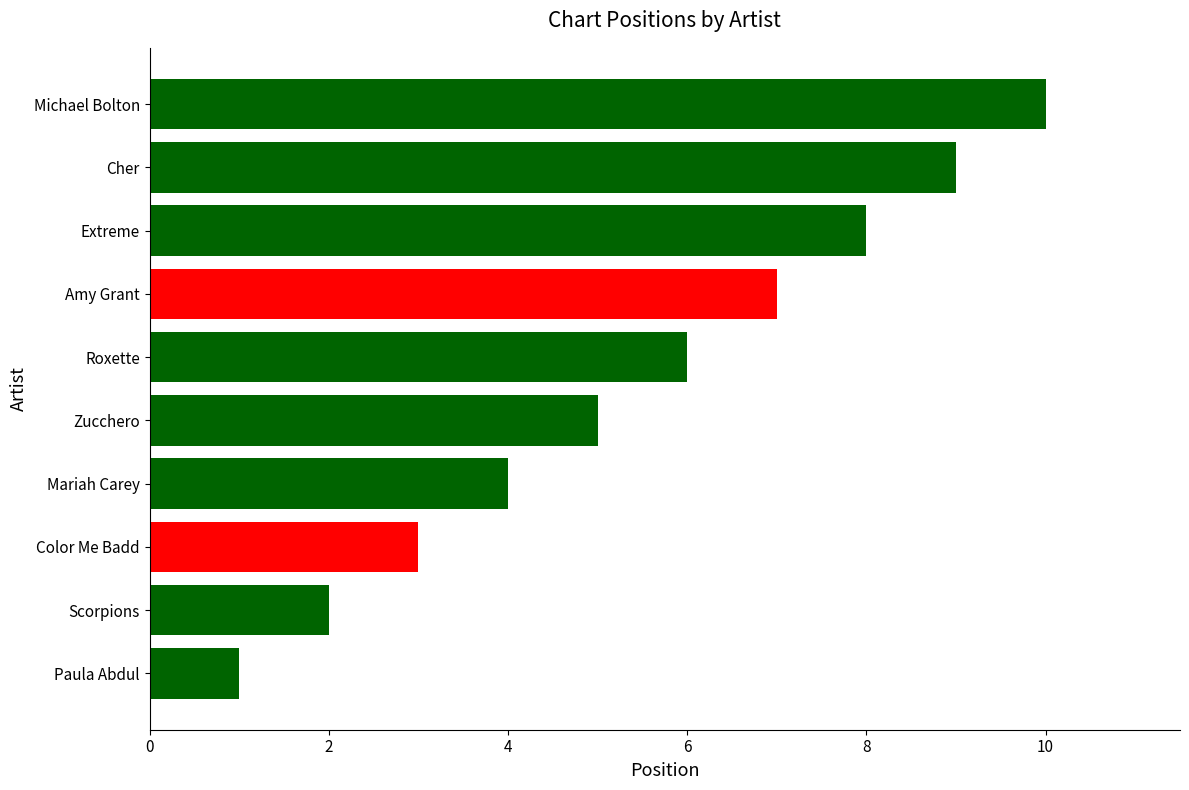

Is it true that the value at Amy Grant is 7?

True